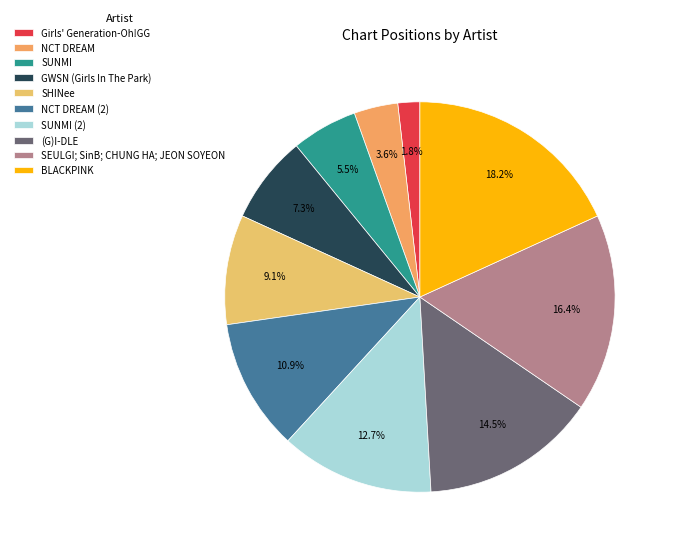

To the nearest percent, what is the difference between the NCT DREAM (2) and SHINee slice percentages?

2%